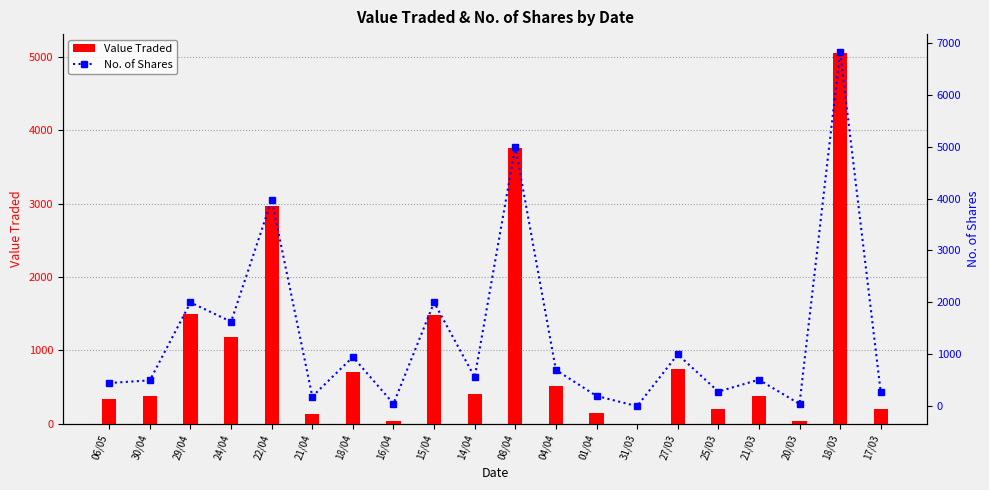

Reading right to left, what are all the values shown in this chart?

Value Traded: 17/03=206	18/03=5053	20/03=34	21/03=379	25/03=210	27/03=750	31/03=2	01/04=152	04/04=518	08/04=3750	14/04=414	15/04=1480	16/04=37	18/04=703	21/04=138	22/04=2961	24/04=1190	29/04=1500	30/04=374	06/05=337
No. of Shares: 17/03=275	18/03=6825	20/03=46	21/03=512	25/03=284	27/03=1000	31/03=2	01/04=200	04/04=700	08/04=5000	14/04=560	15/04=2000	16/04=50	18/04=950	21/04=189	22/04=3974	24/04=1629	29/04=2000	30/04=500	06/05=449